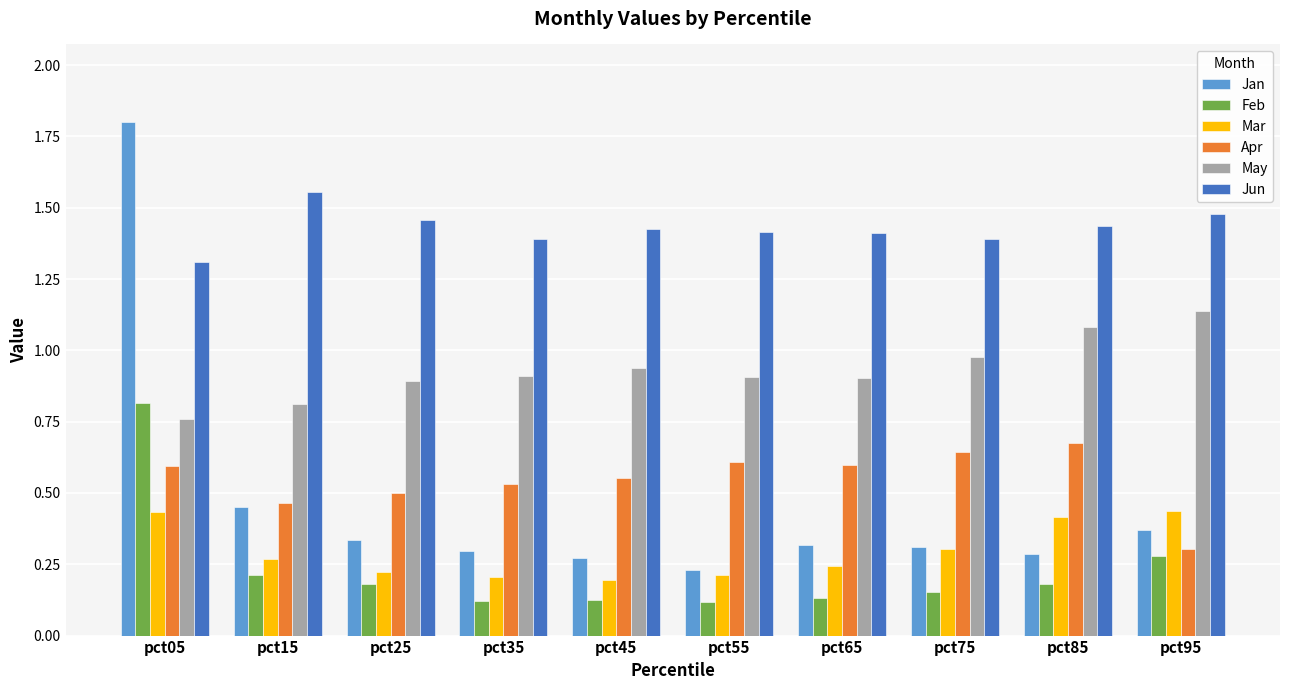

Between pct45 and pct85, which series saw the biggest shift?

Mar